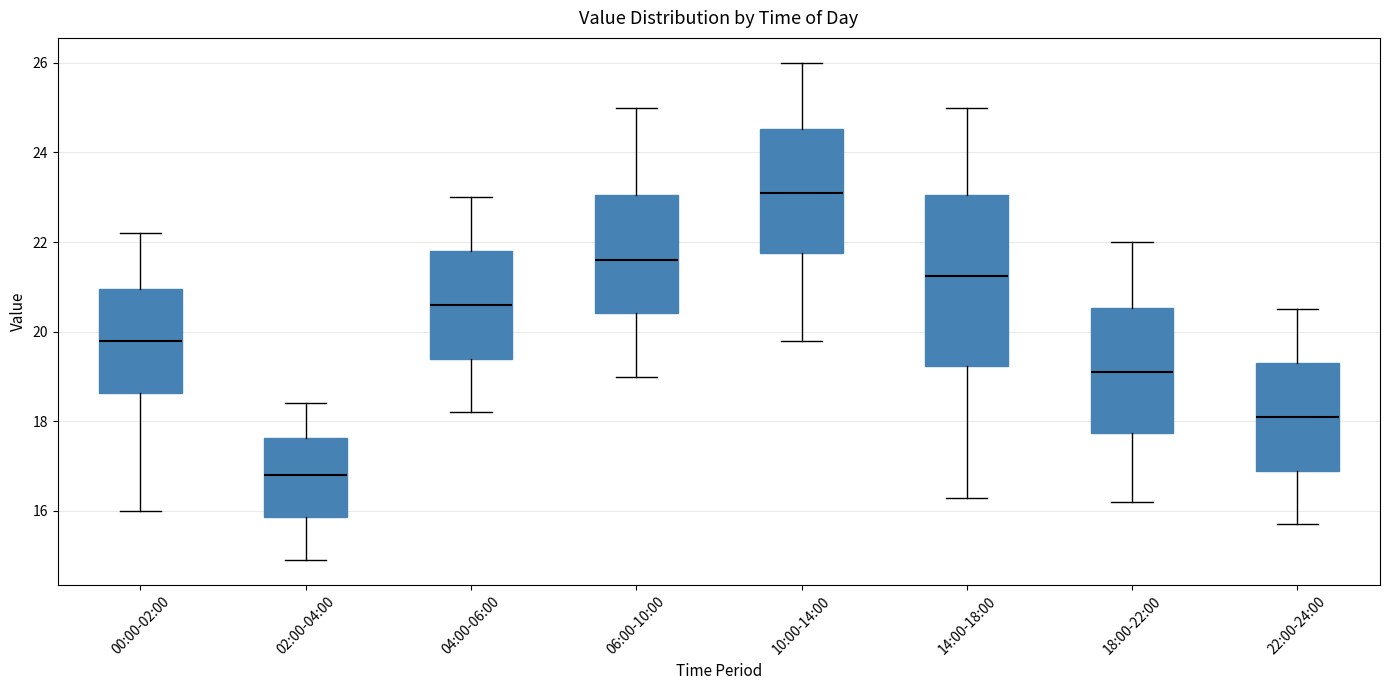

Comparing the boxes themselves (not the whiskers), which one is the tallest?

14:00-18:00